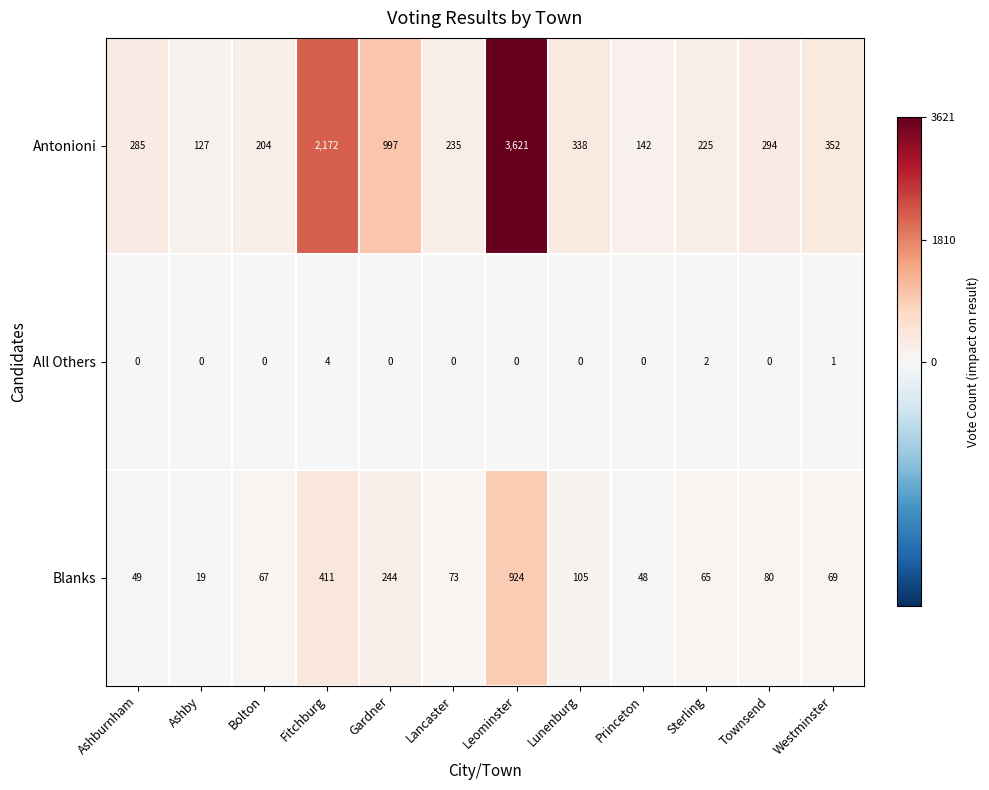

Rank the categories by Antonioni value from lowest to highest.

Ashby, Princeton, Bolton, Sterling, Lancaster, Ashburnham, Townsend, Lunenburg, Westminster, Gardner, Fitchburg, Leominster